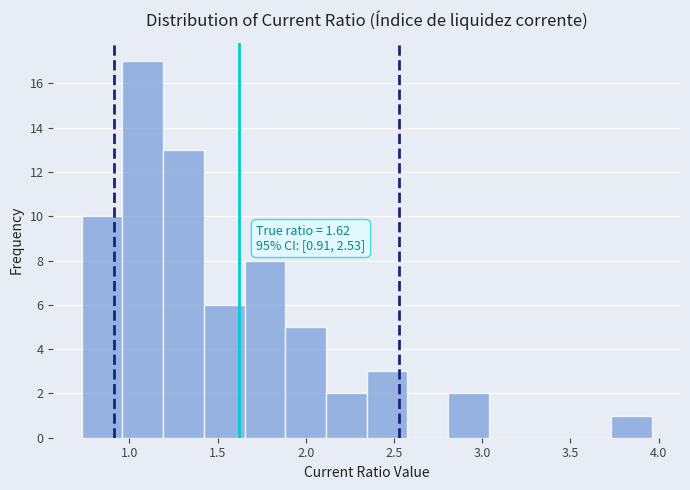

Over which range of the x-axis is the bar tallest?

0.95 to 1.20